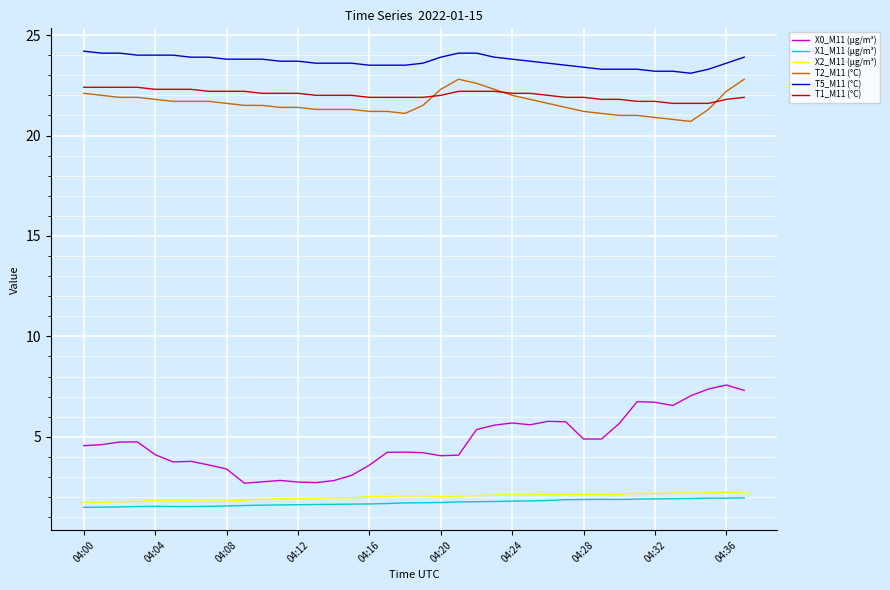

True or false: X1_M11 (μg/m³) and X0_M11 (μg/m³) cross at least once.

False